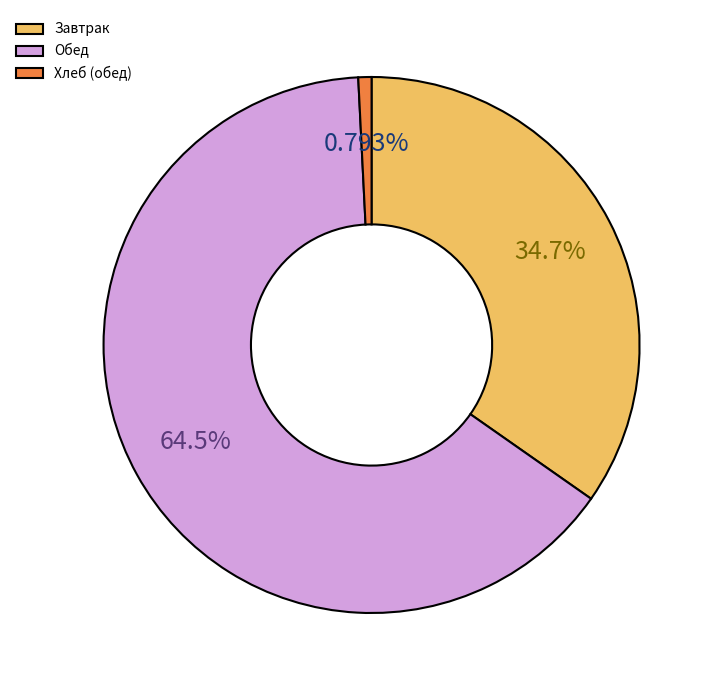

Which category has the smallest portion of the pie?

Хлеб (обед)